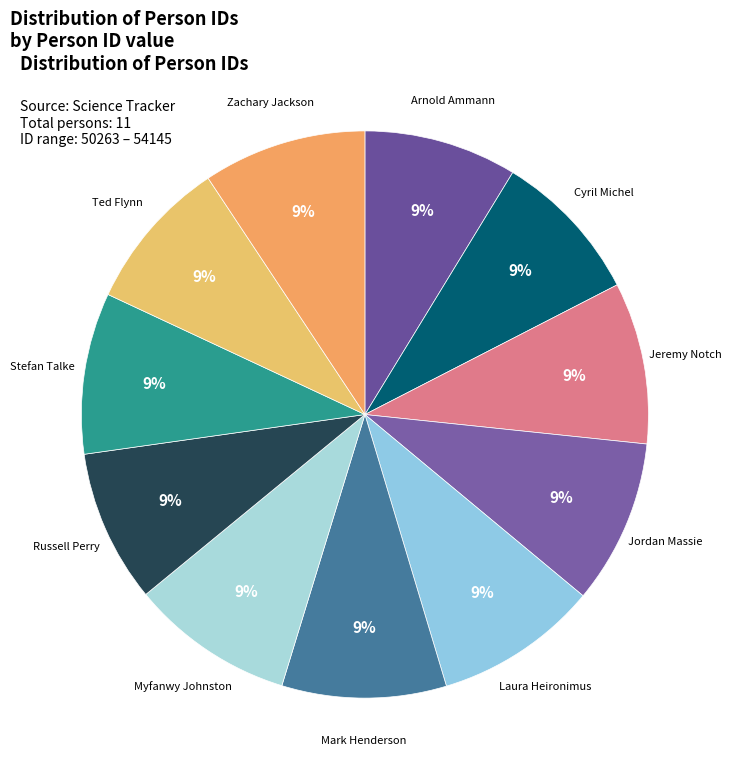

Which slice is the smallest?

Russell Perry